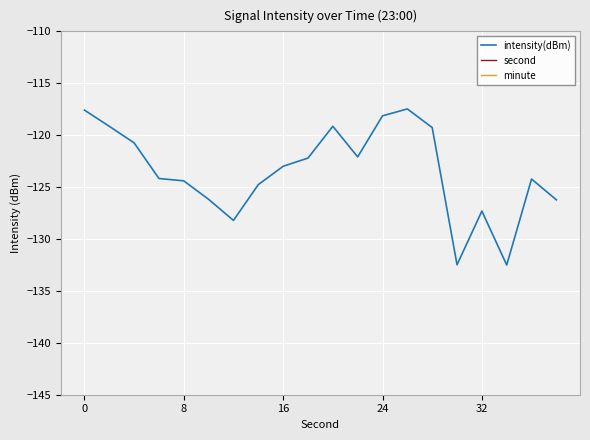

The value of intensity(dBm) at 24 is -28.3. True or false?

False